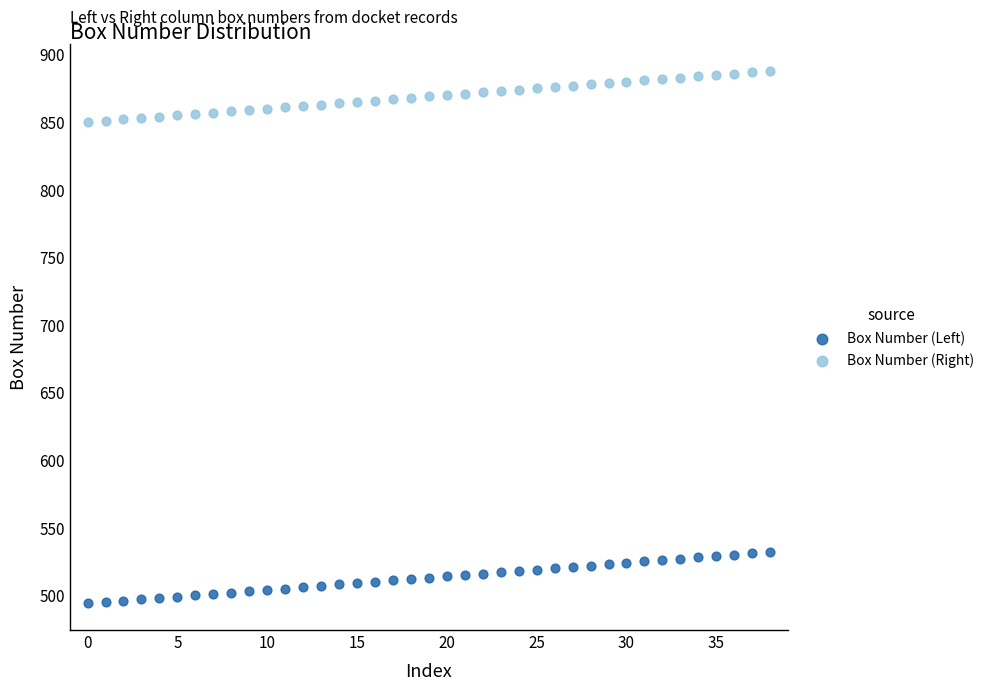

Which series reaches the maximum Y coordinate?

Box Number (Right)